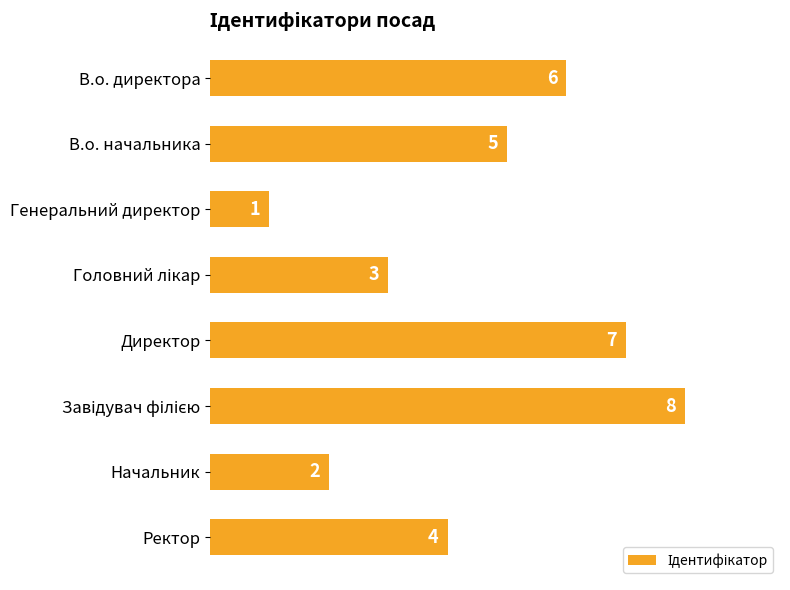

What is the ratio of the value at Начальник to the value at Генеральний директор?

2.0